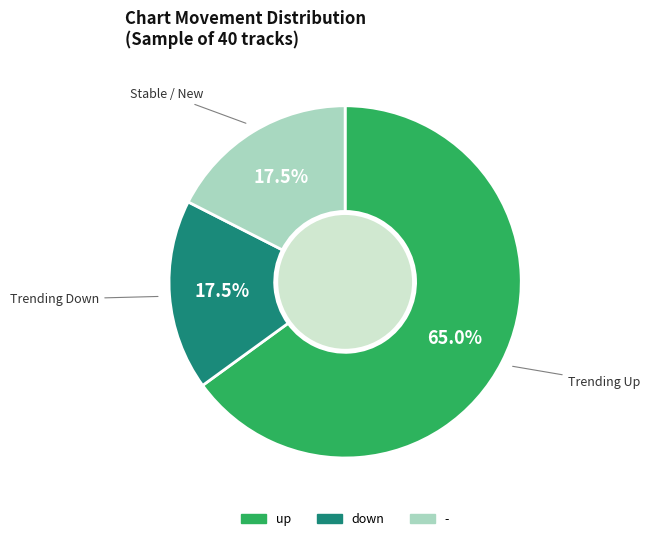

Which category has the biggest portion of the pie?

up